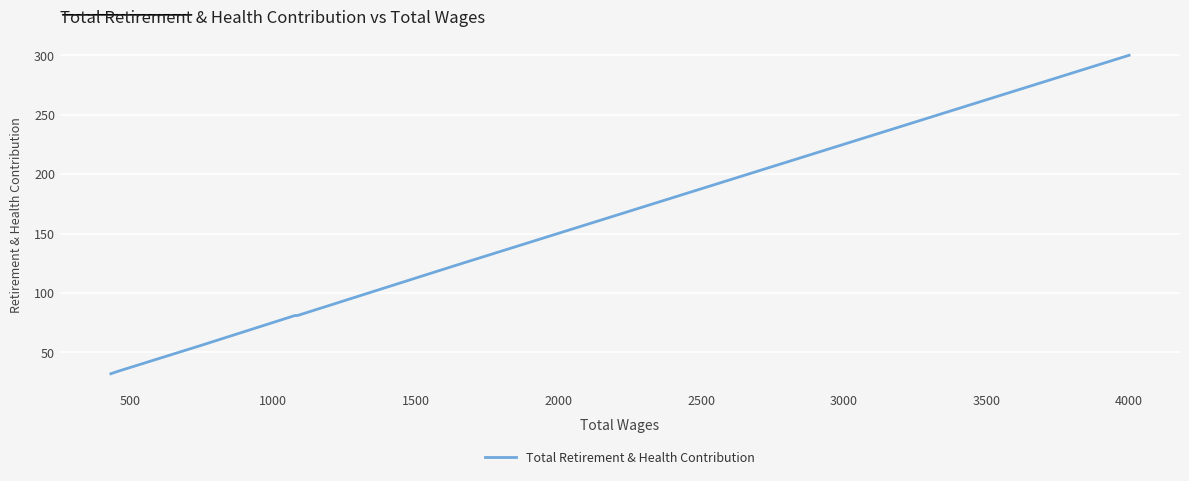

Is this an area chart (filled region under the line)?

No